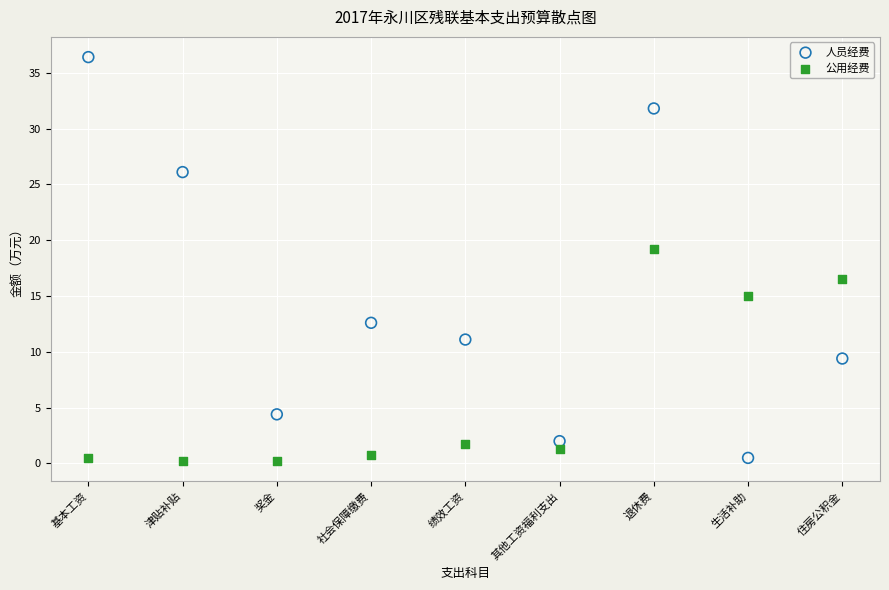

Across all data points, what is the range of Y values (max minus min)?

36.2